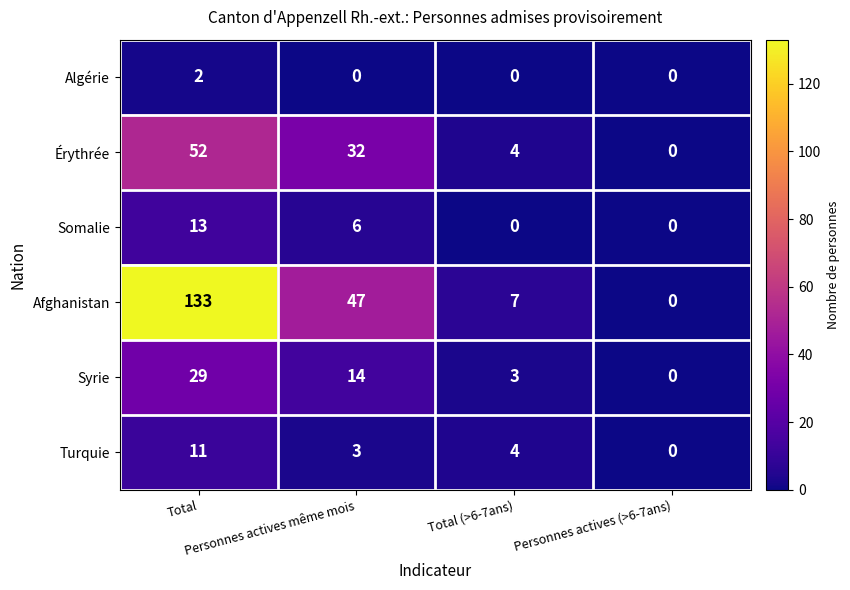

Which series has the largest range (max minus min)?

Afghanistan